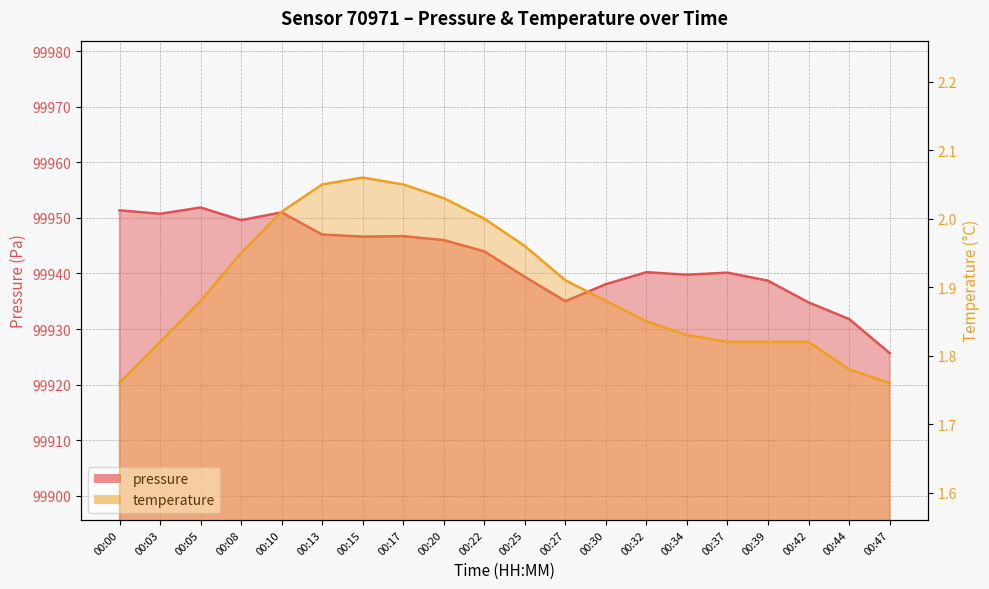

Which series has the largest range (max minus min)?

pressure